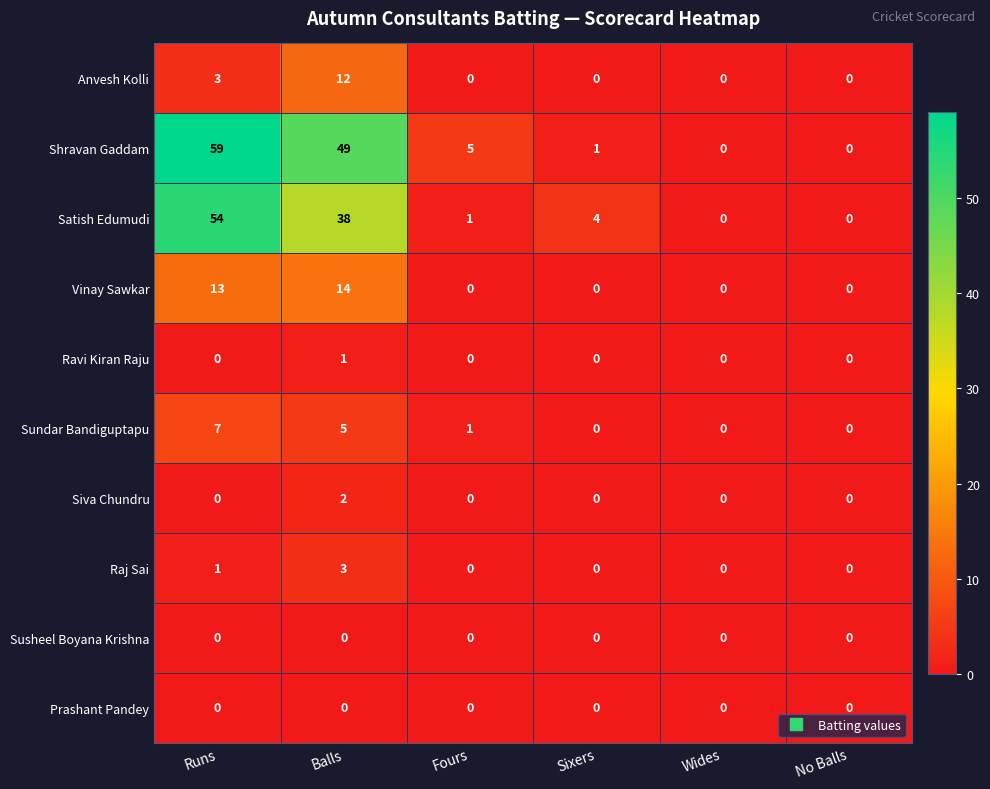

What is the spread (max minus min) of values at Balls?

49